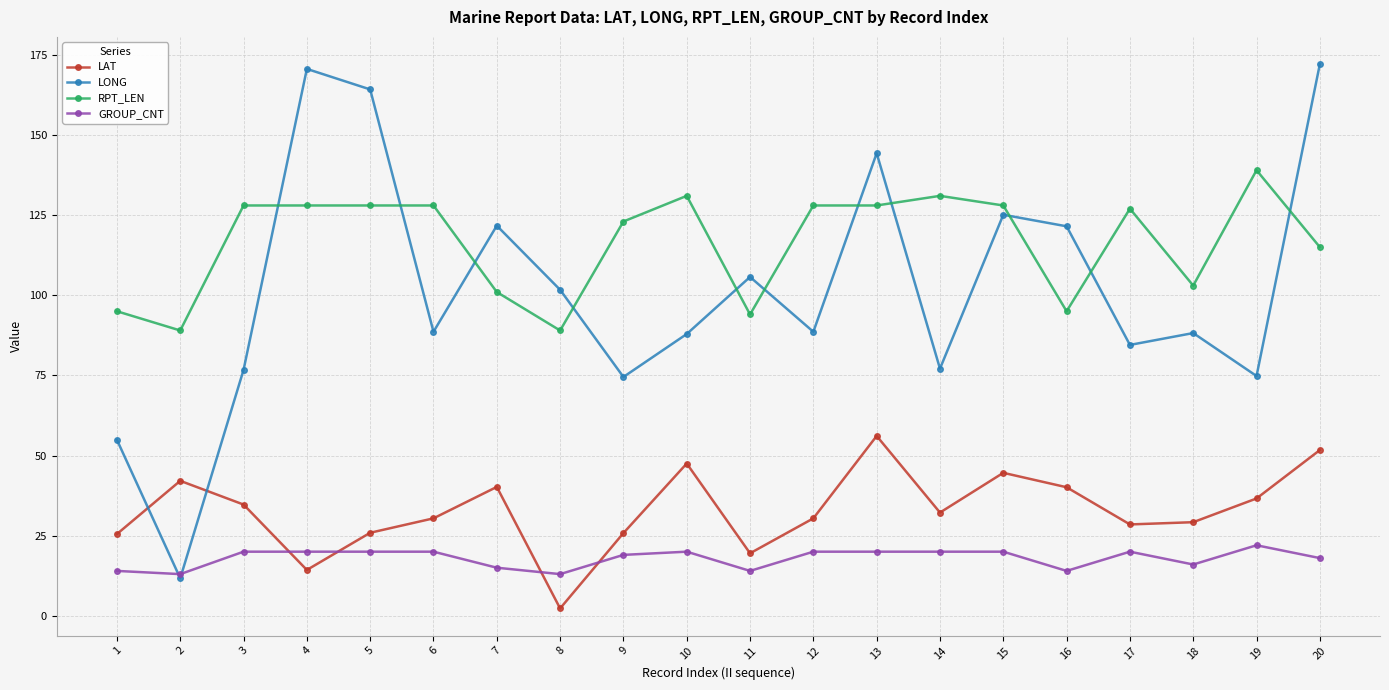

Which series has the largest range (max minus min)?

LONG